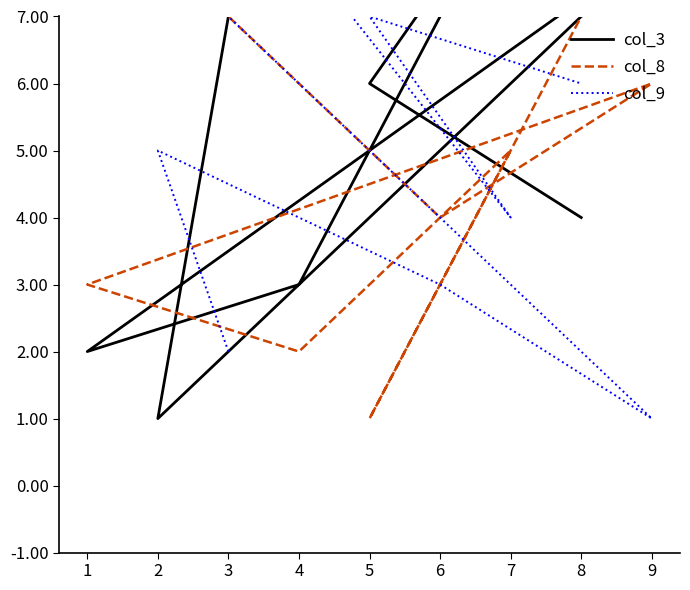

What is the maximum value shown in the chart?

9